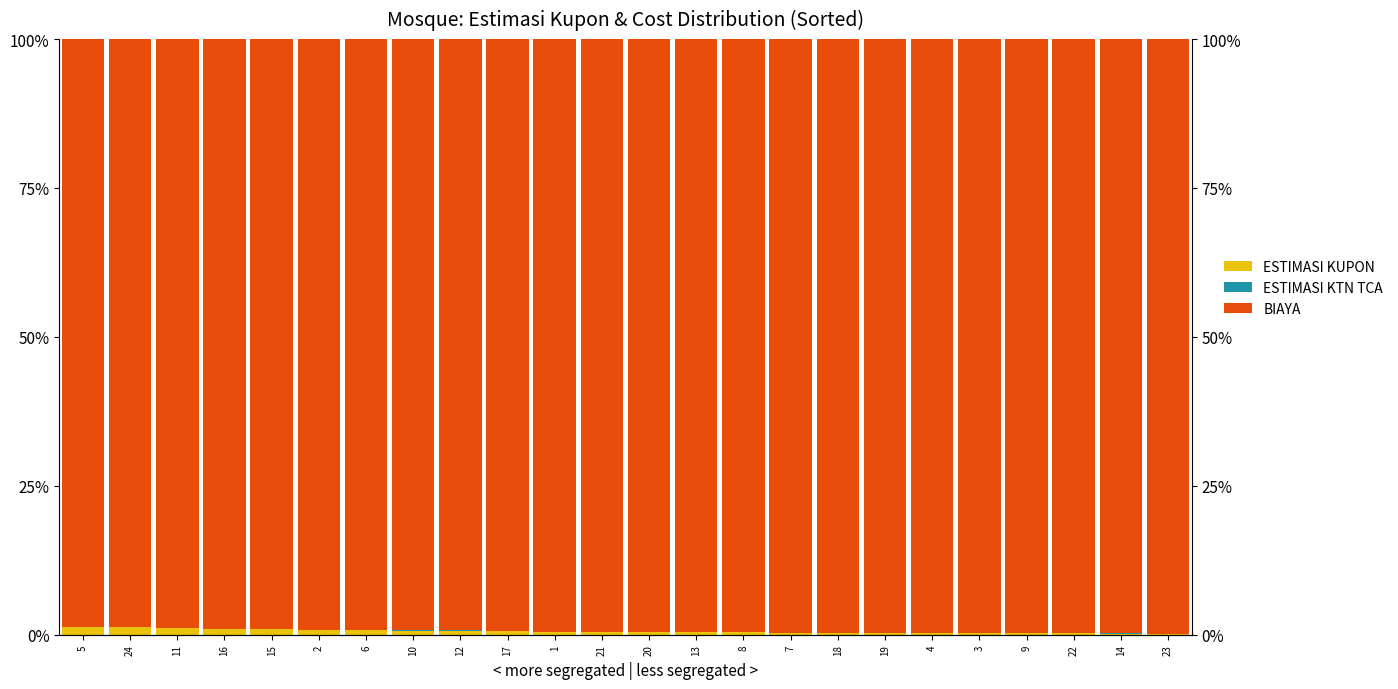

What position from the right is 16?

21